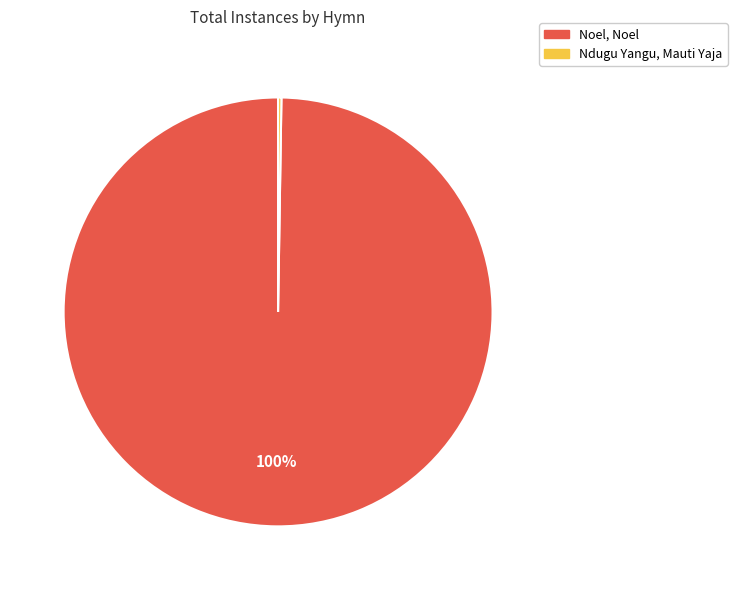

What is the largest slice in the pie chart?

Noel, Noel